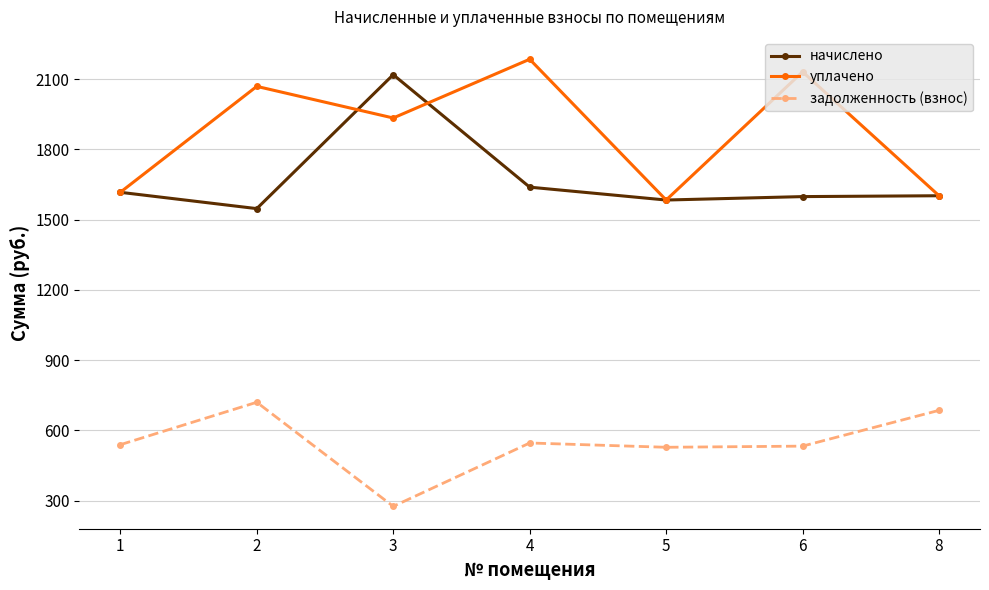

Rank the series by their average value, from lowest to highest.

задолженность (взнос), начислено, уплачено